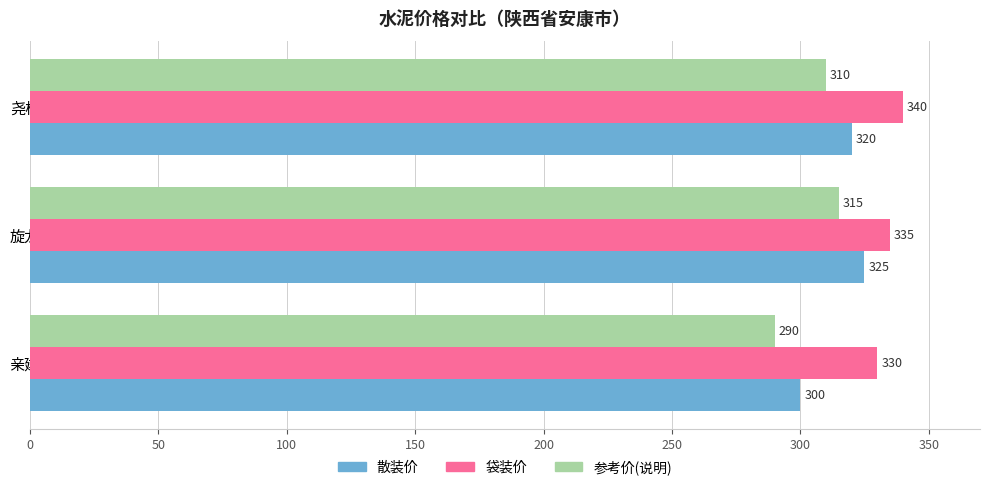

How many series are shown in this chart?

3